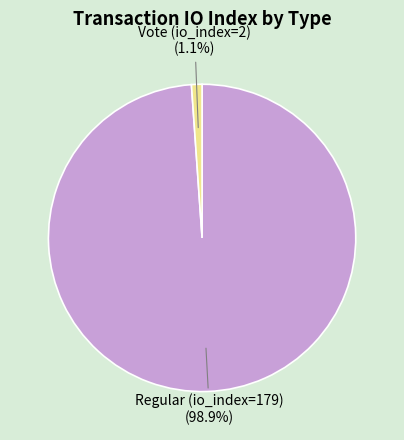

Is Regular (io_index=179) the majority of the pie?

Yes